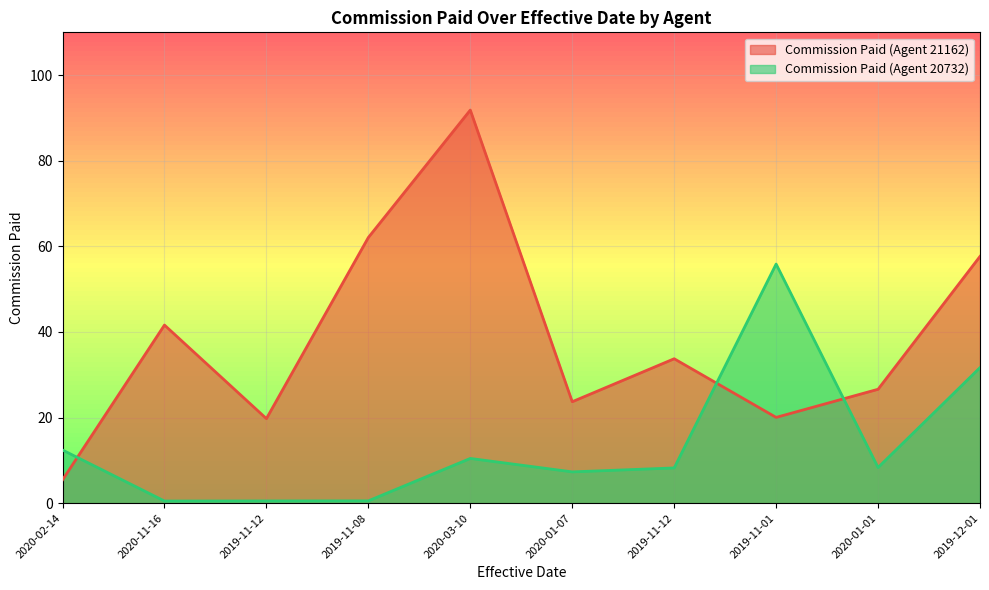

The value of Commission Paid (Agent 21162) at 2020-01-07 is 38.0. True or false?

False